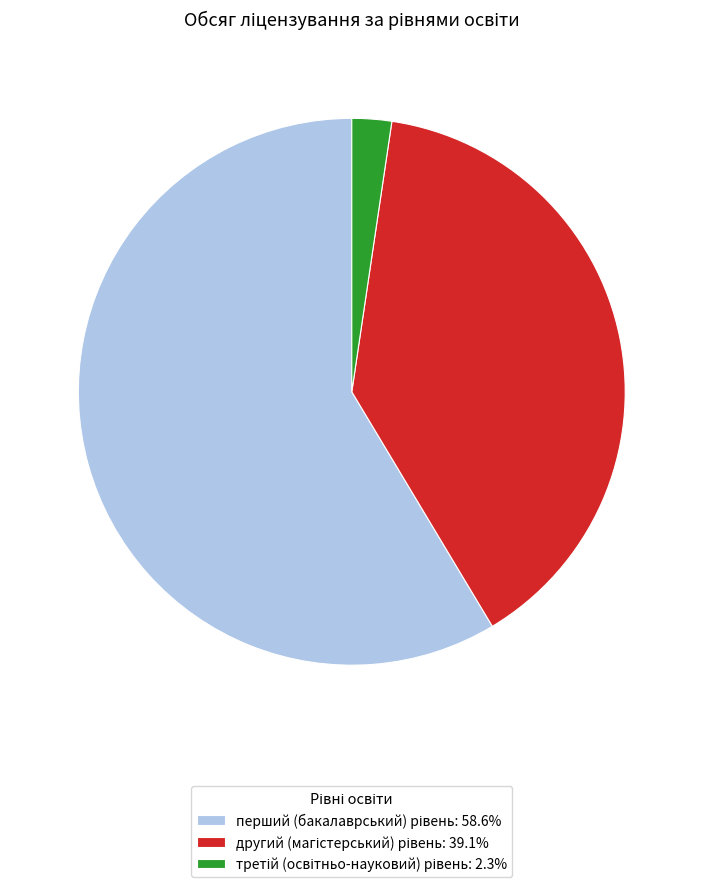

Does any single category account for the majority?

Yes